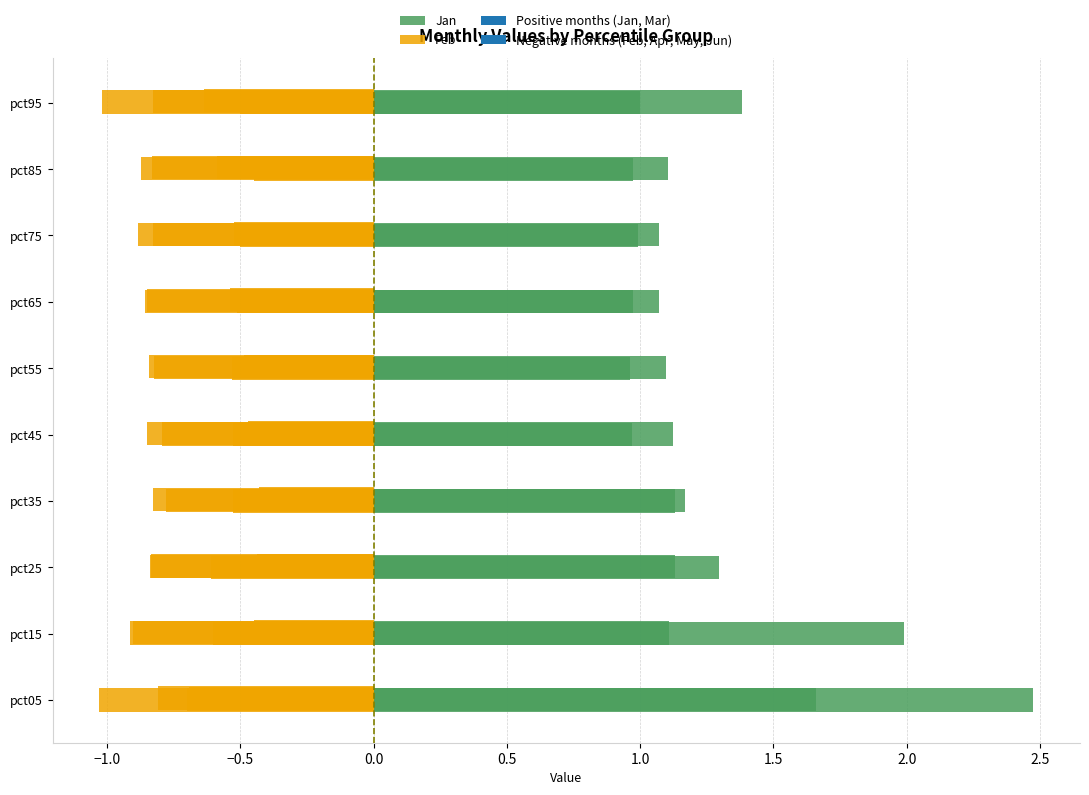

Which series has the widest spread of values?

Jan